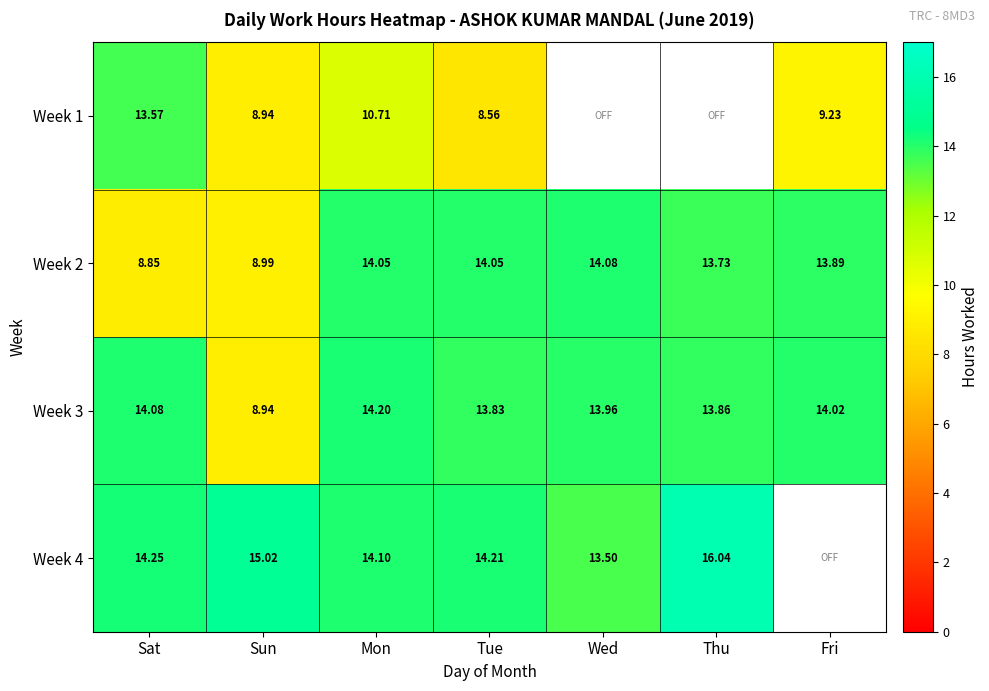

At how many categories does at least one series exceed 15?

2